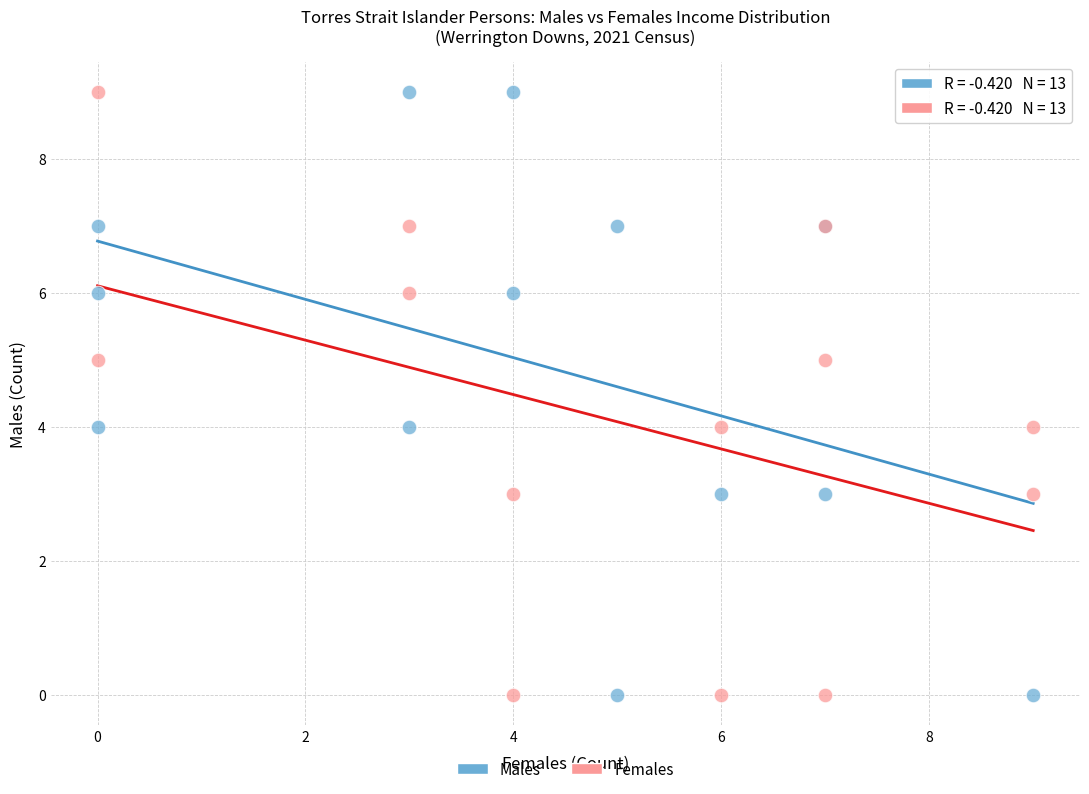

What are all the series names shown in the legend?

Males, Females